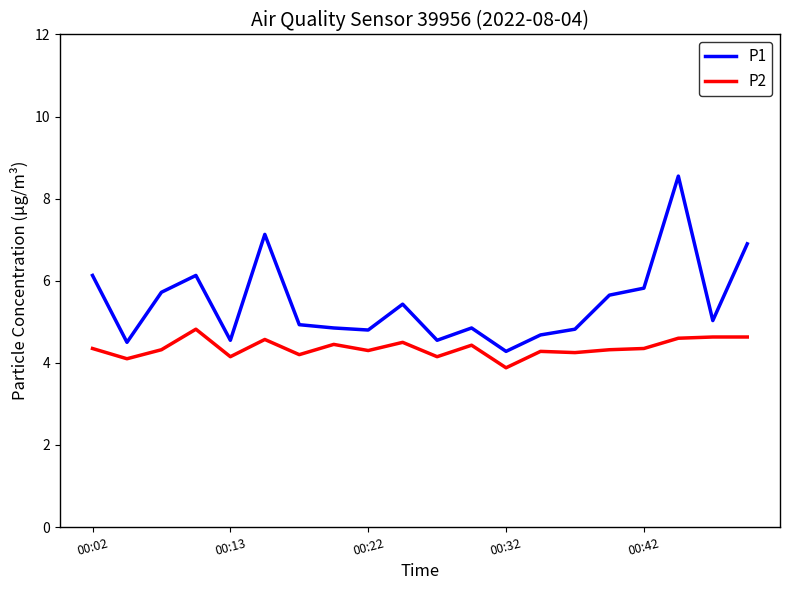

Which series has the largest total across all categories?

P1